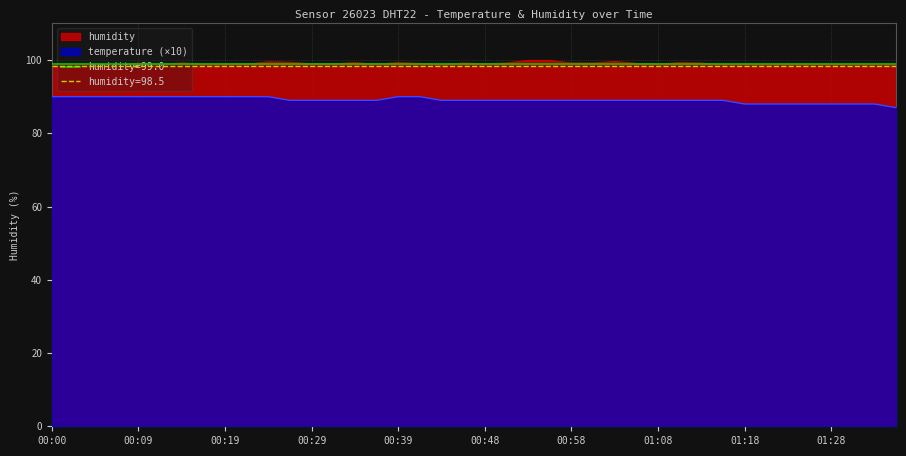

Read the humidity value at 01:16.

98.7